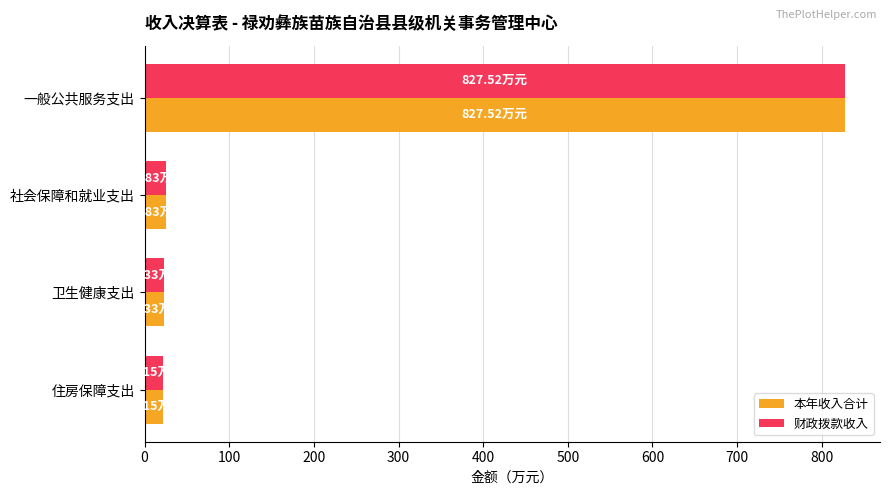

What is the average value of the 本年收入合计 series?

224.7